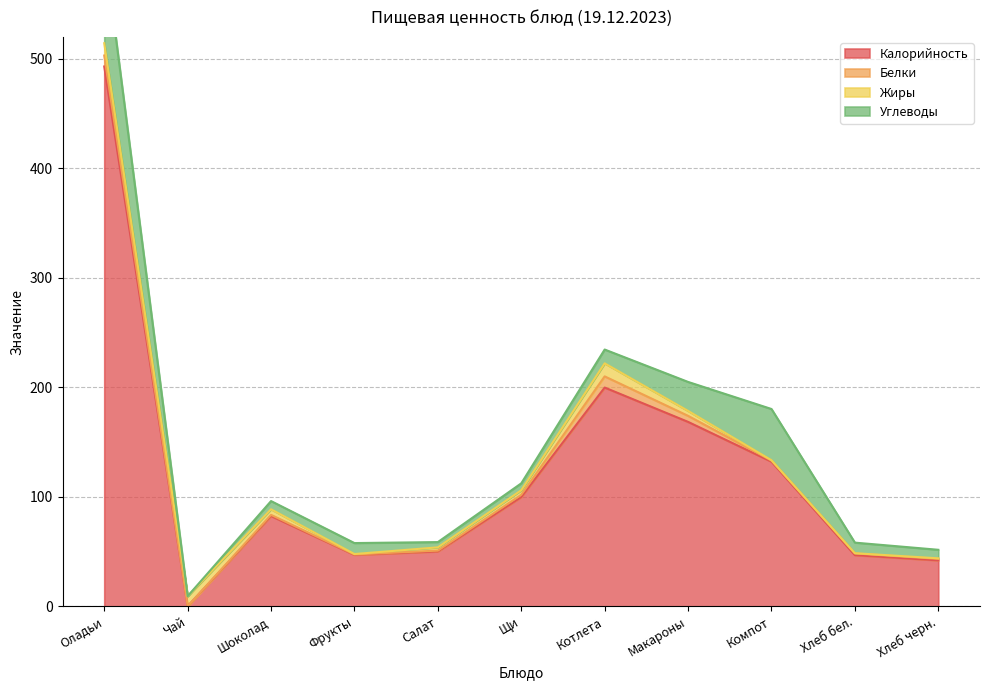

The value of Жиры at Компот is 0.3. True or false?

True